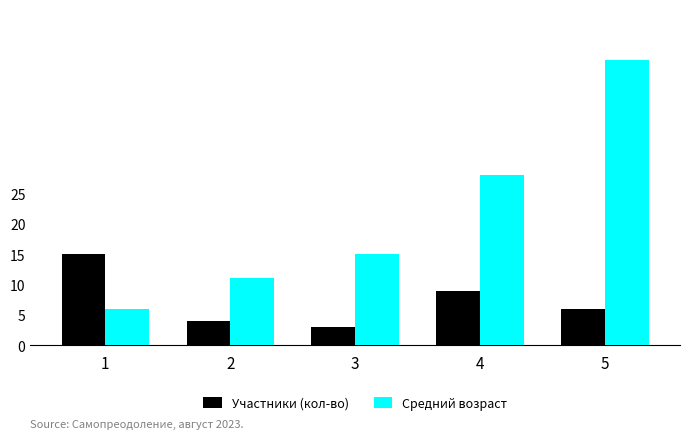

At which label does Средний возраст reach its minimum?

1